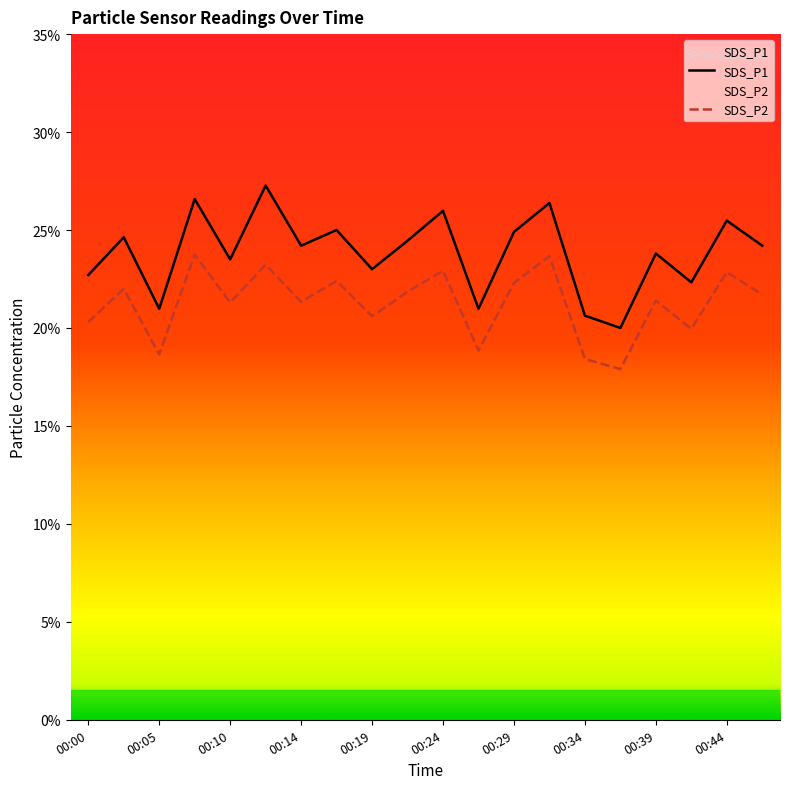

At which category does SDS_P2 reach its first local peak?

00:02